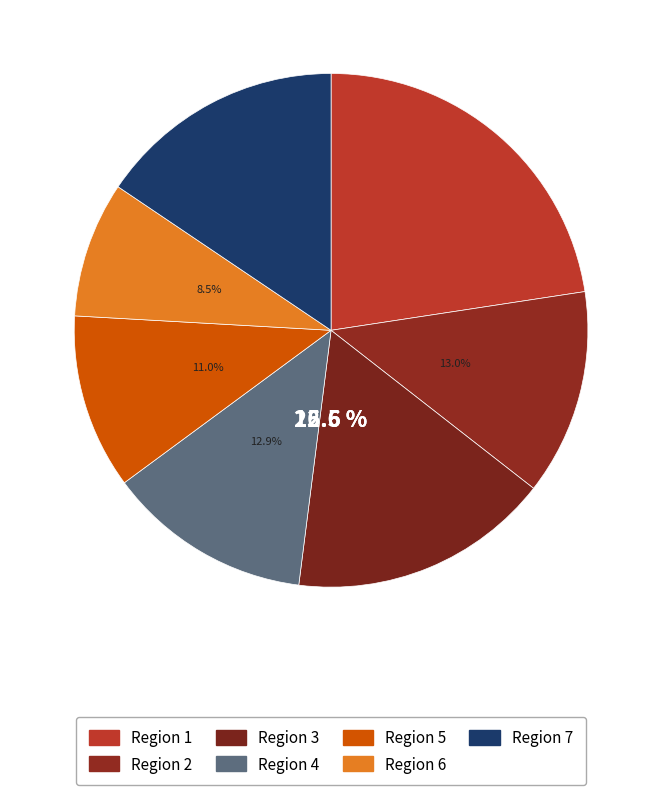

True or false: Region 5 accounts for 11% of the total.

True